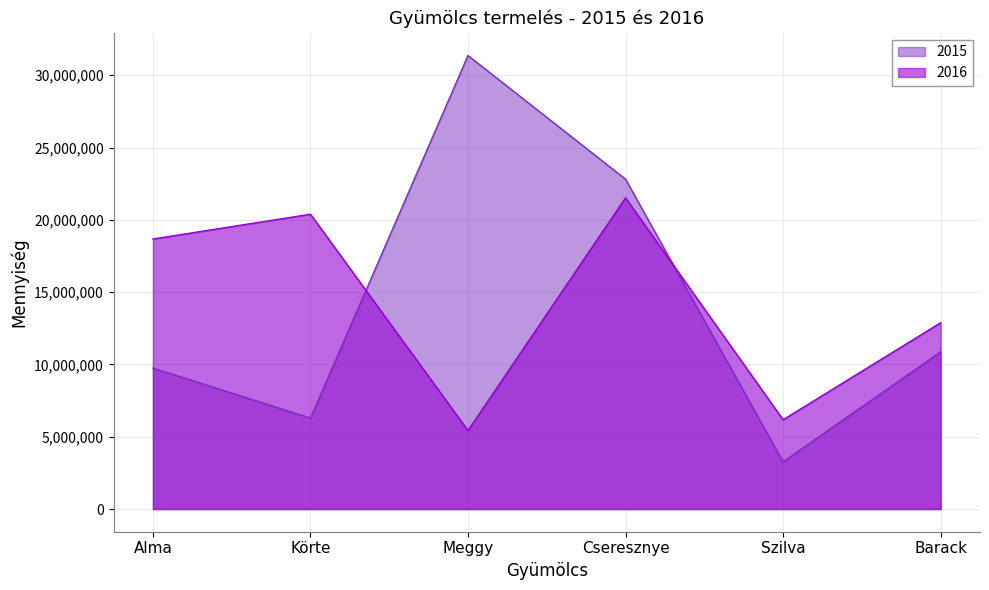

Reading left to right, extract all data points from this chart.

2016: 18675992	20390400	5430096	21527212	6175475	12883640
2015: 9749722	6288660	31366650	22813084	3263210	10872647